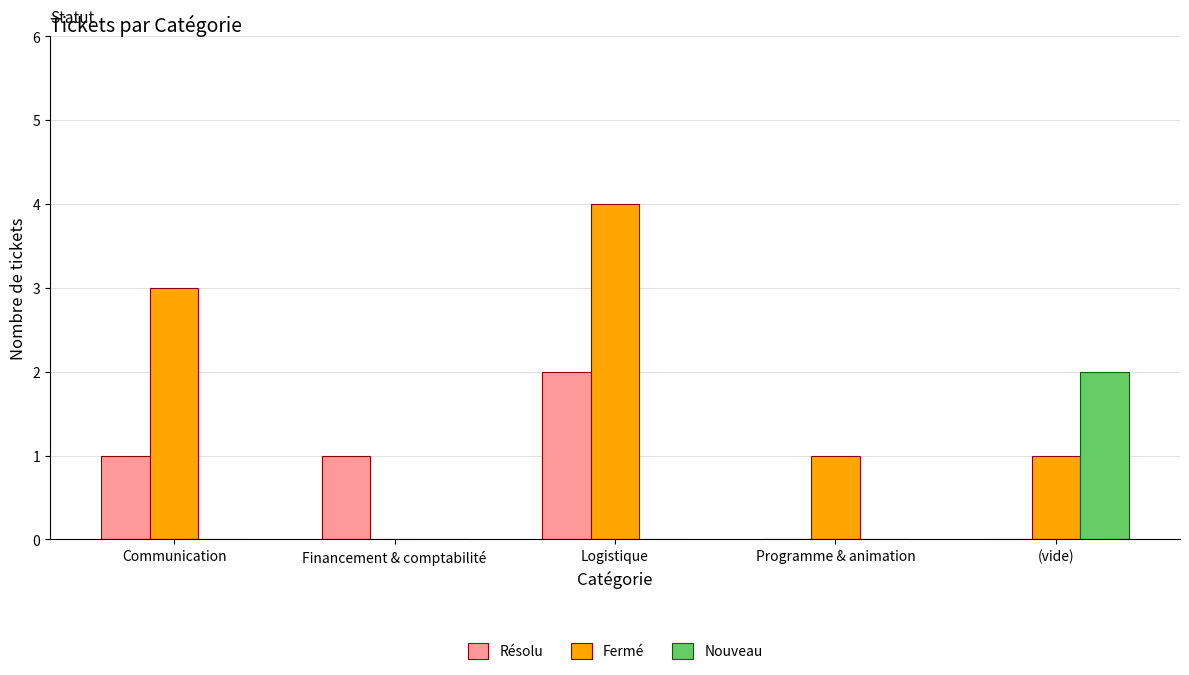

The Fermé series shows 1 at (vide). True or false?

True